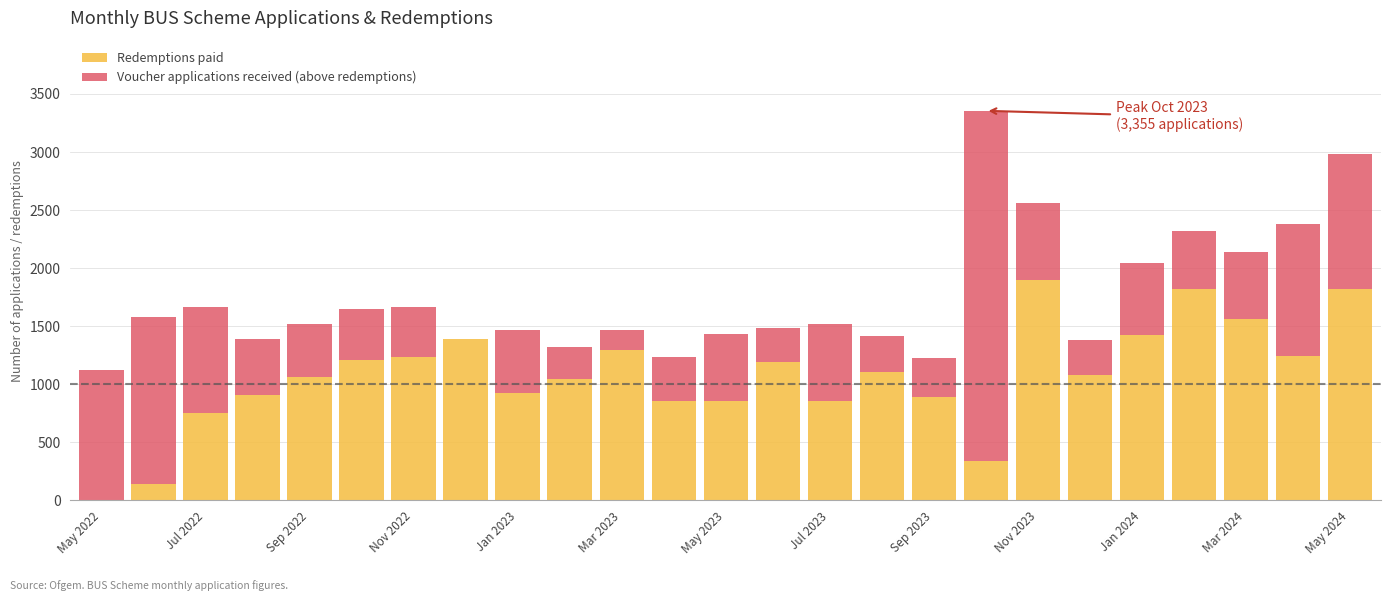

What is the sum of all Redemptions paid values?

26929